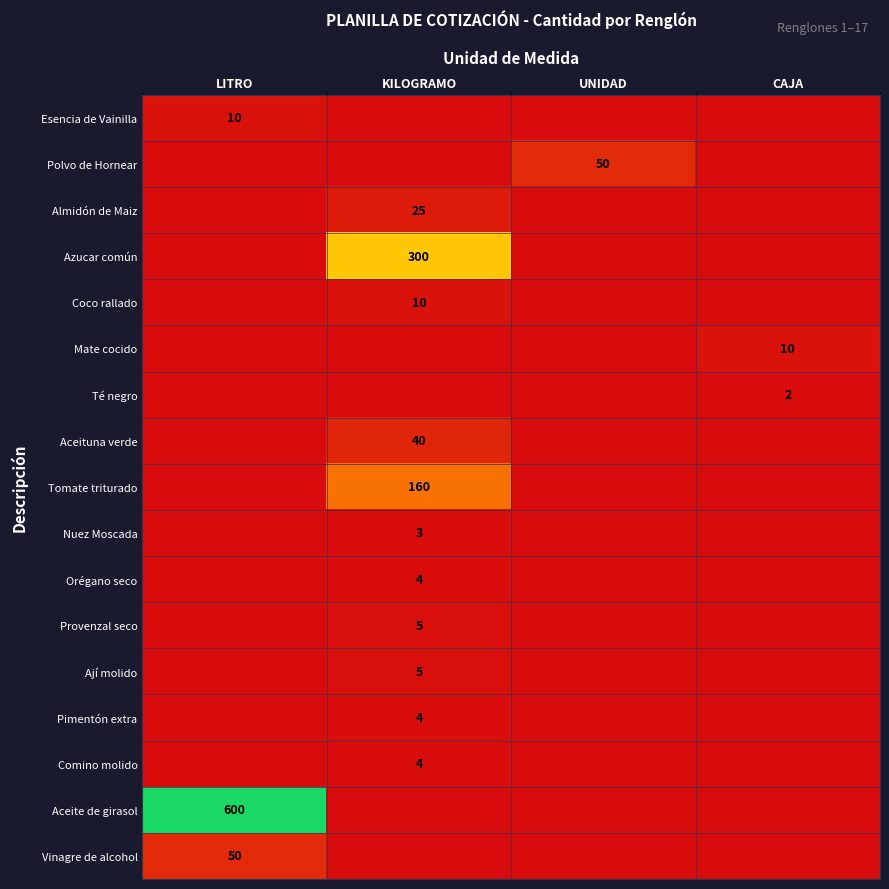

Is it true that Nuez Moscada equals 3 at KILOGRAMO?

True